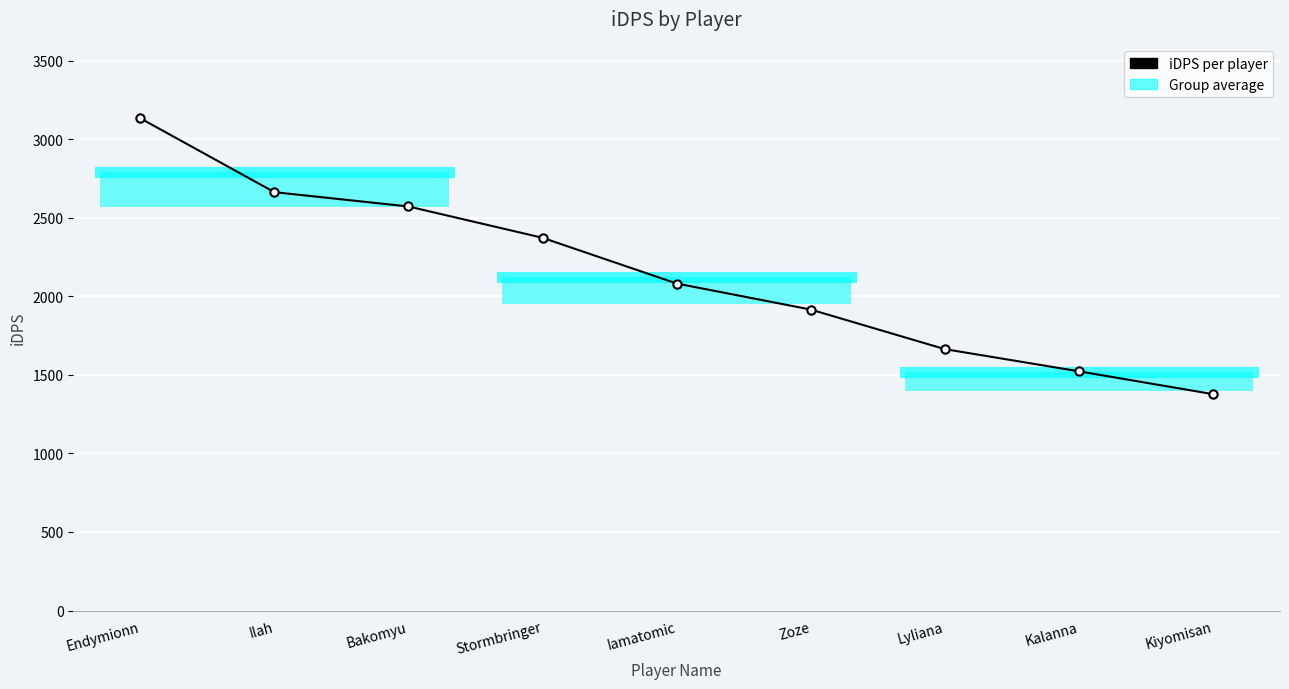

How many data points are above 2081?

5